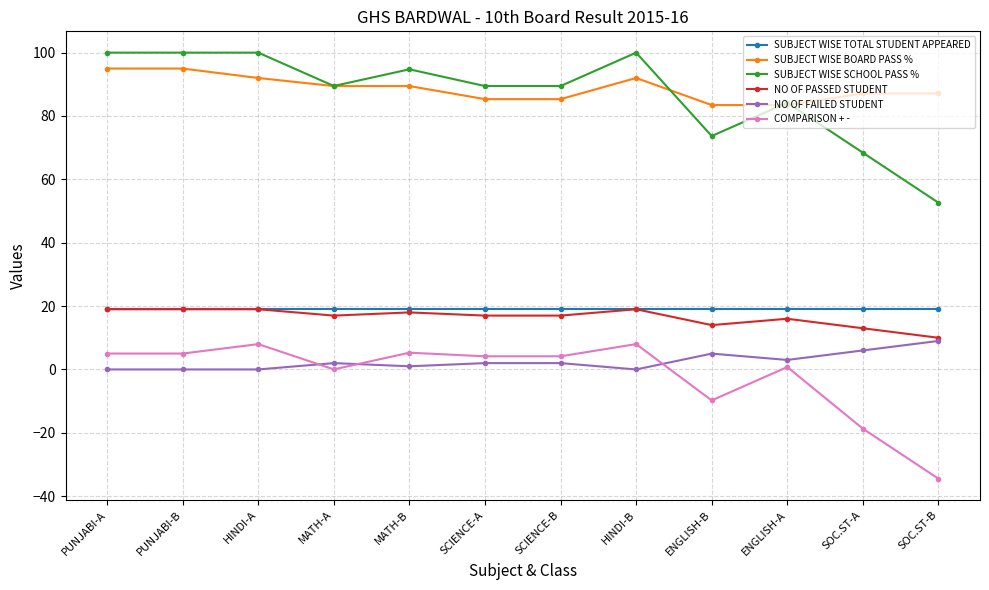

How many interior local peaks does the COMPARISON + - series have?

4